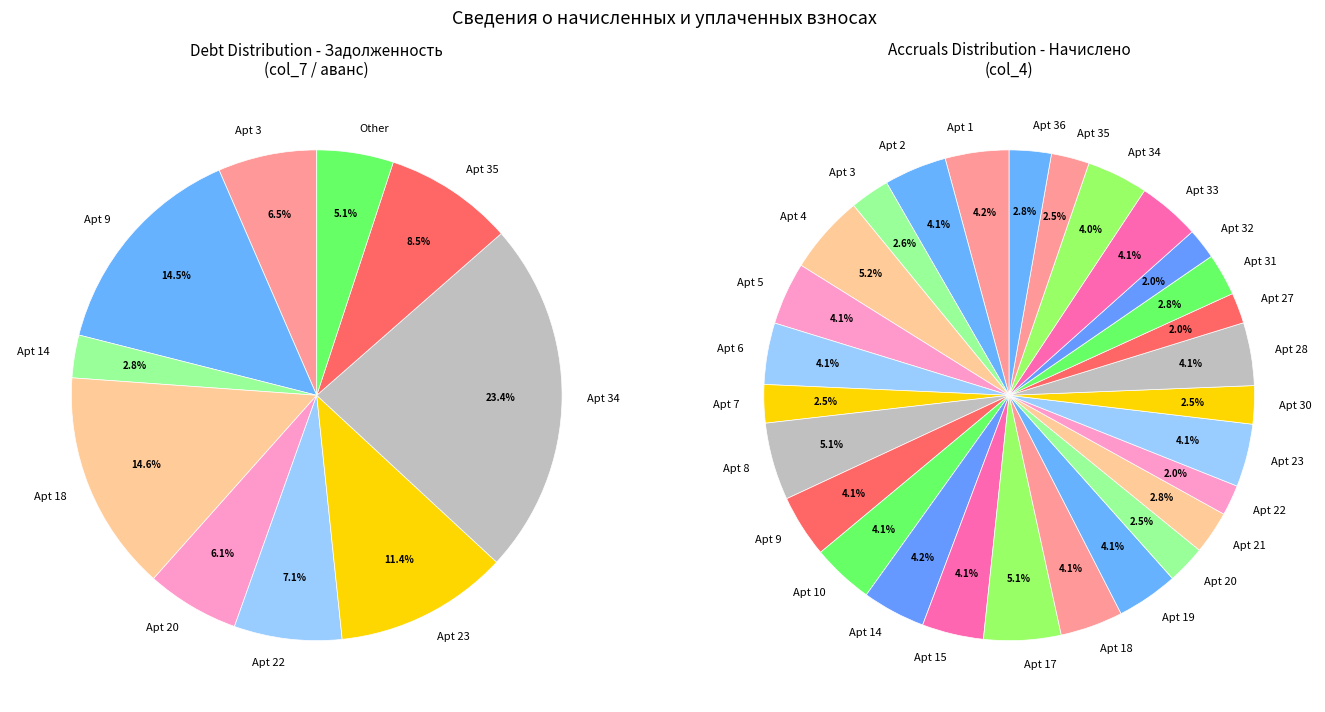

Does 35 account for over 50% of the chart?

No